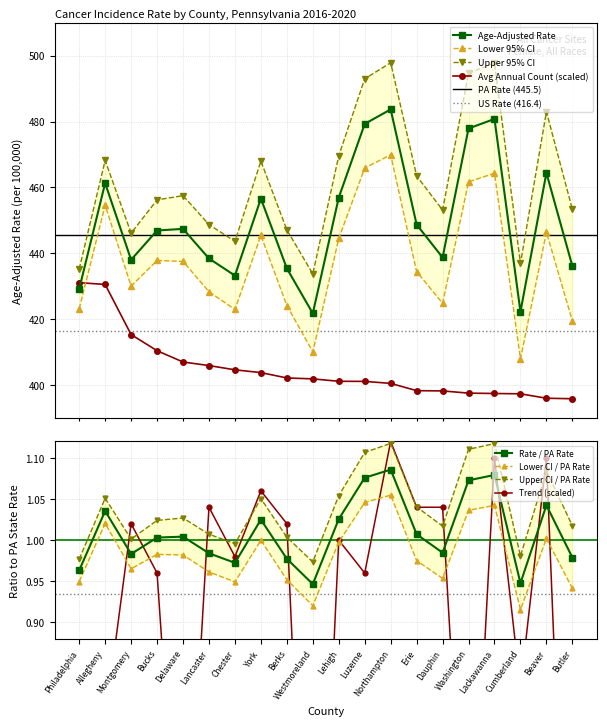

What value does the Age-Adjusted Rate series have at Northampton?

483.7